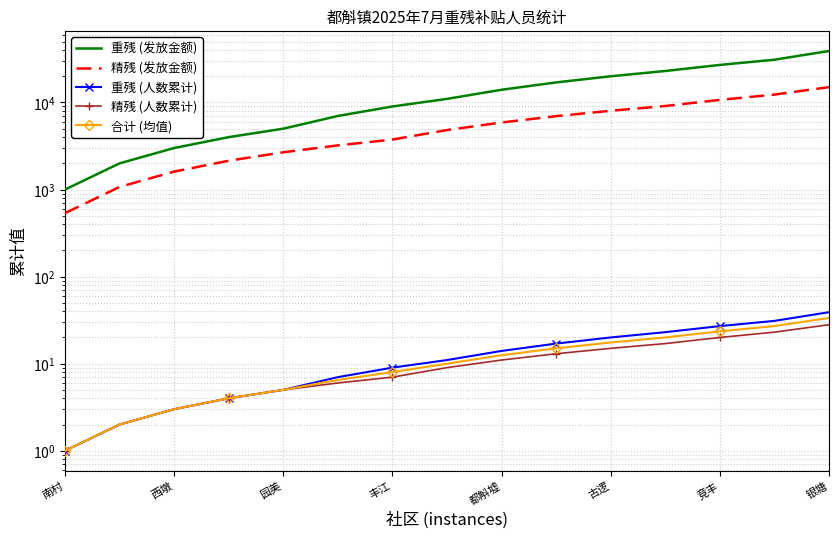

True or false: 重残 (人数累计) has a value of 27.0 at 竞丰.

True